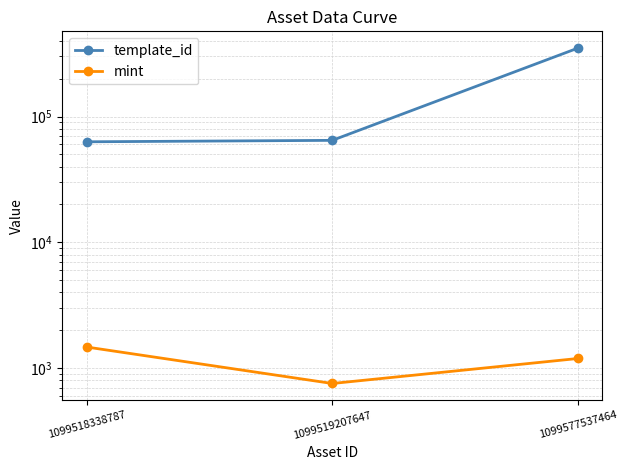

What is the sum of all mint values?

3428